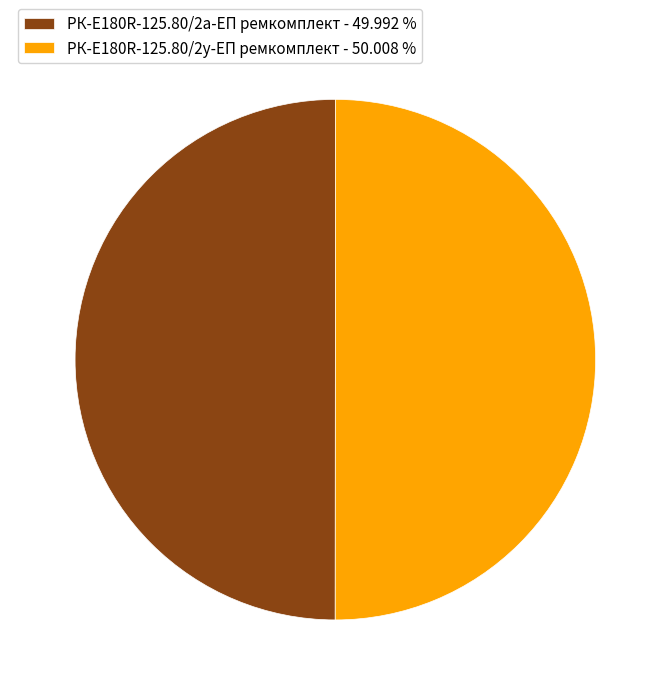

Is it true that РК-E180R-125.80/2у-ЕП ремкомплект is 41% of the pie?

False